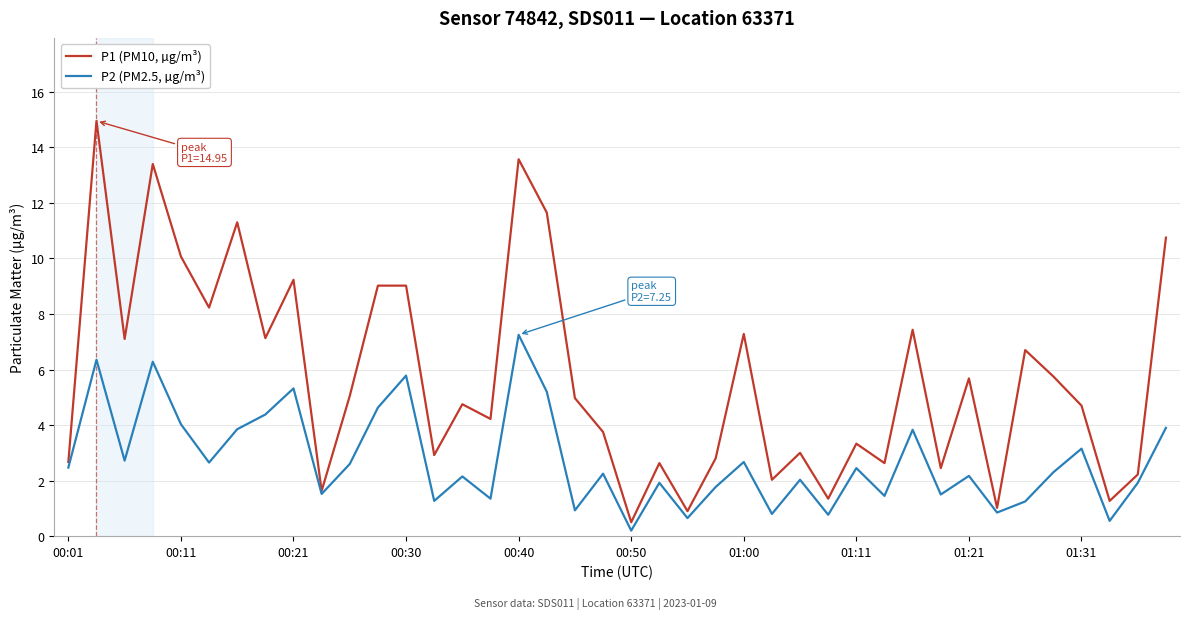

Which series has the largest total across all categories?

P1 (PM10, µg/m³)